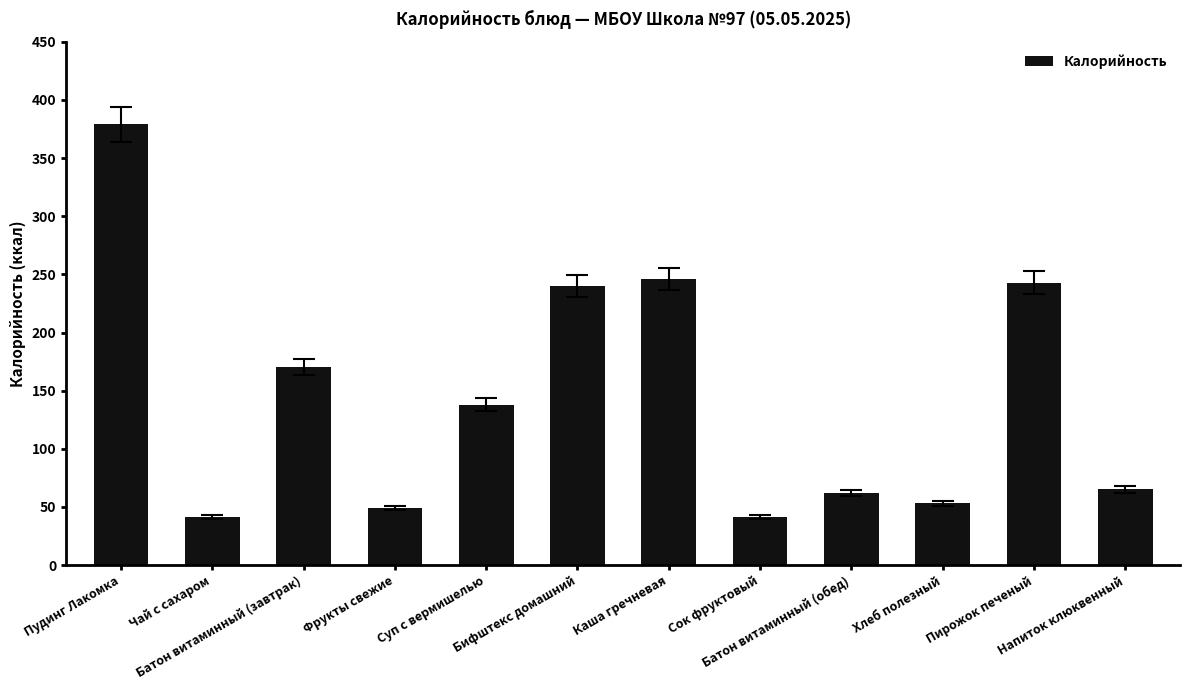

What is the average value?

144